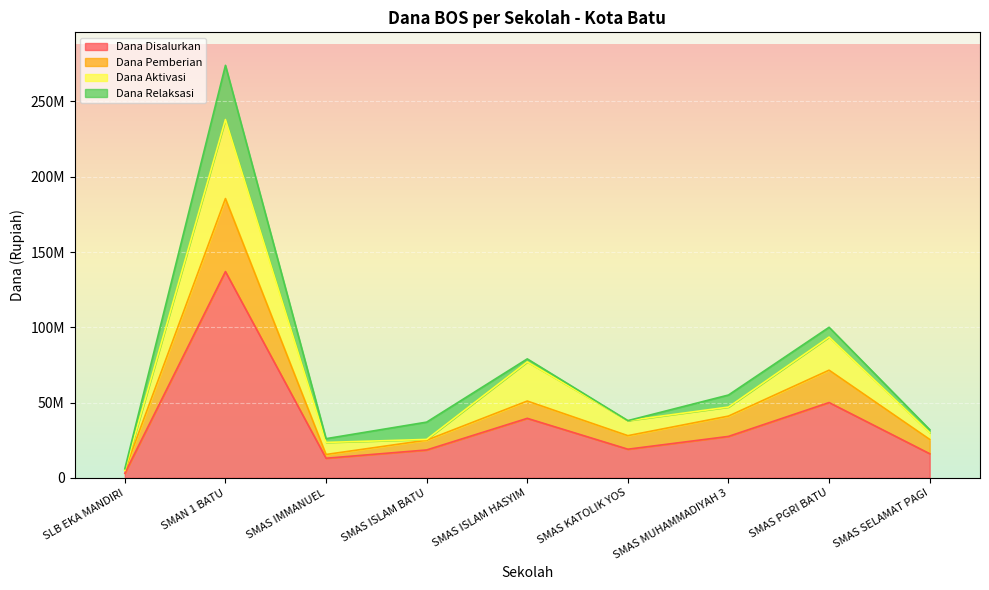

Is it true that Dana Disalurkan equals 16000000 at SMAS SELAMAT PAGI?

True